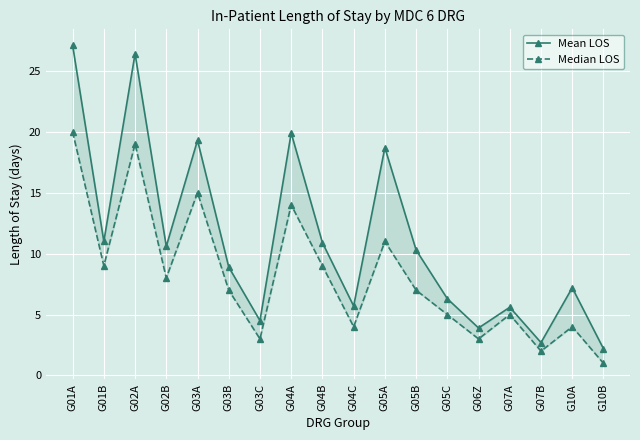

What is the spread (max minus min) of values at G04C?

1.7